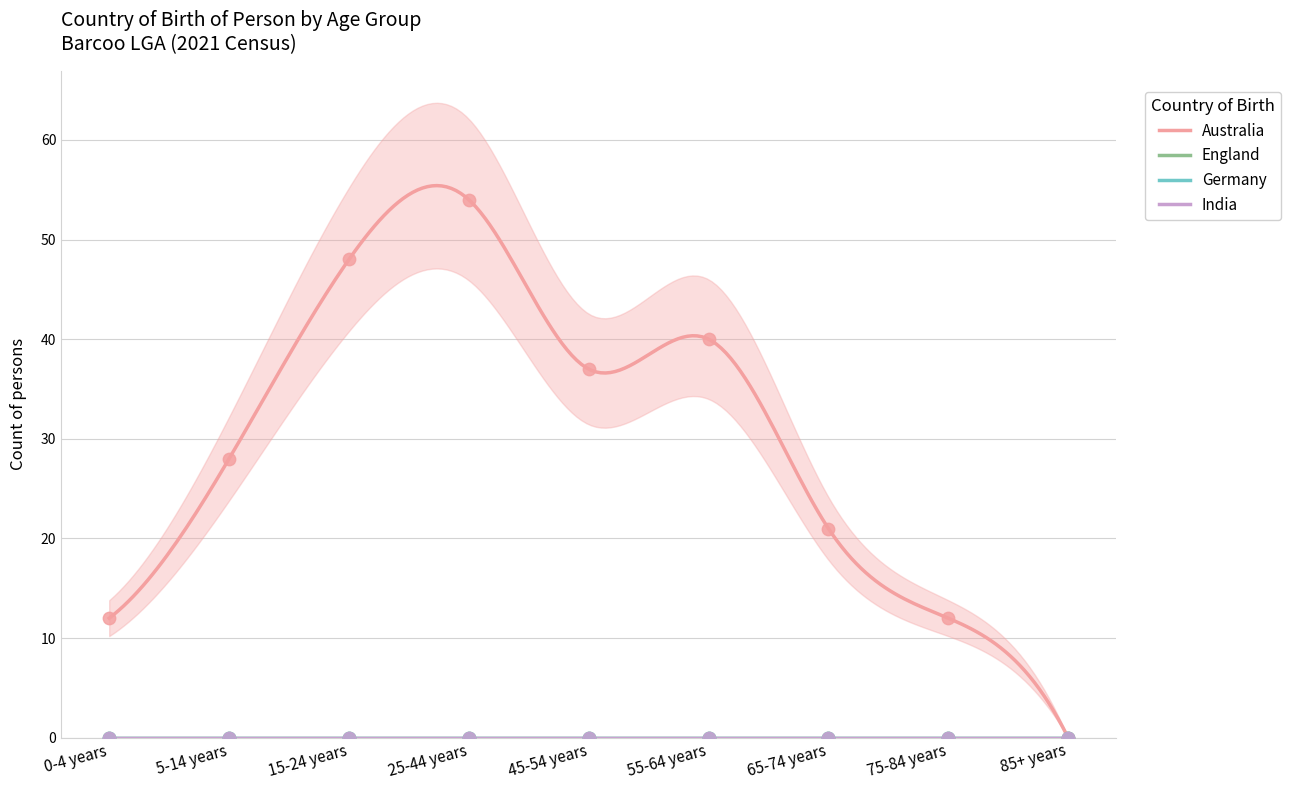

Is the value of England at 0-4 years greater than the value of Germany at 75-84 years?

No